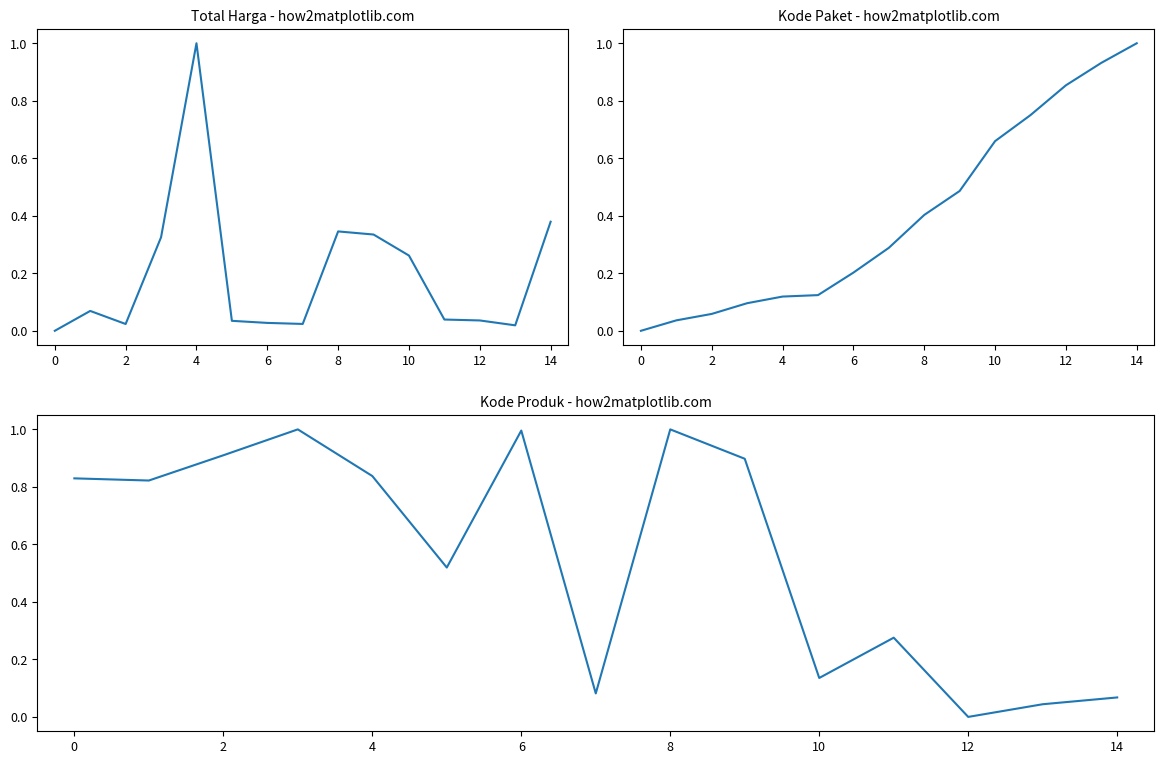

How many data points does each series have?

15